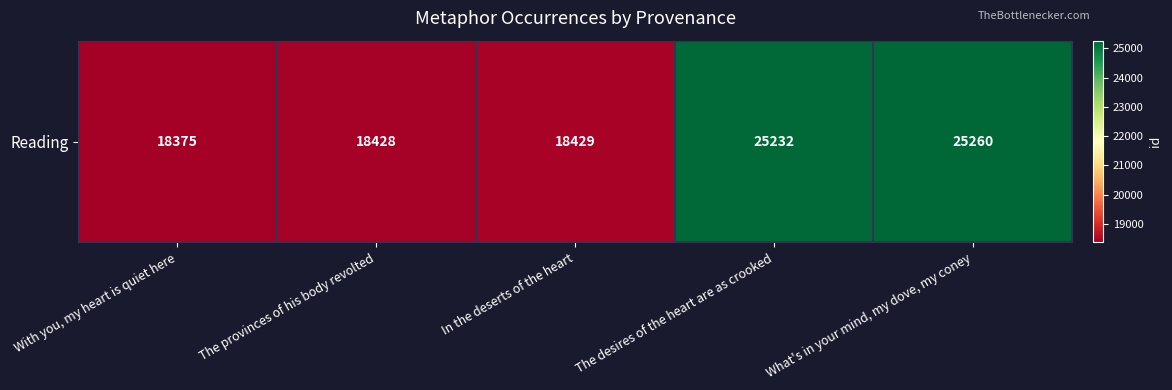

What is the approximate value at In the deserts of the heart, to the nearest 10?

18430